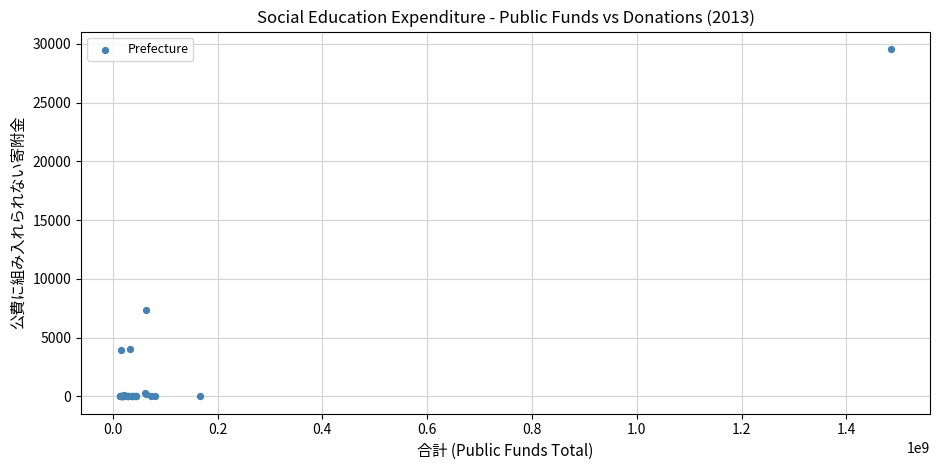

What Y value in the scatter plot is closest to 14789?

7378